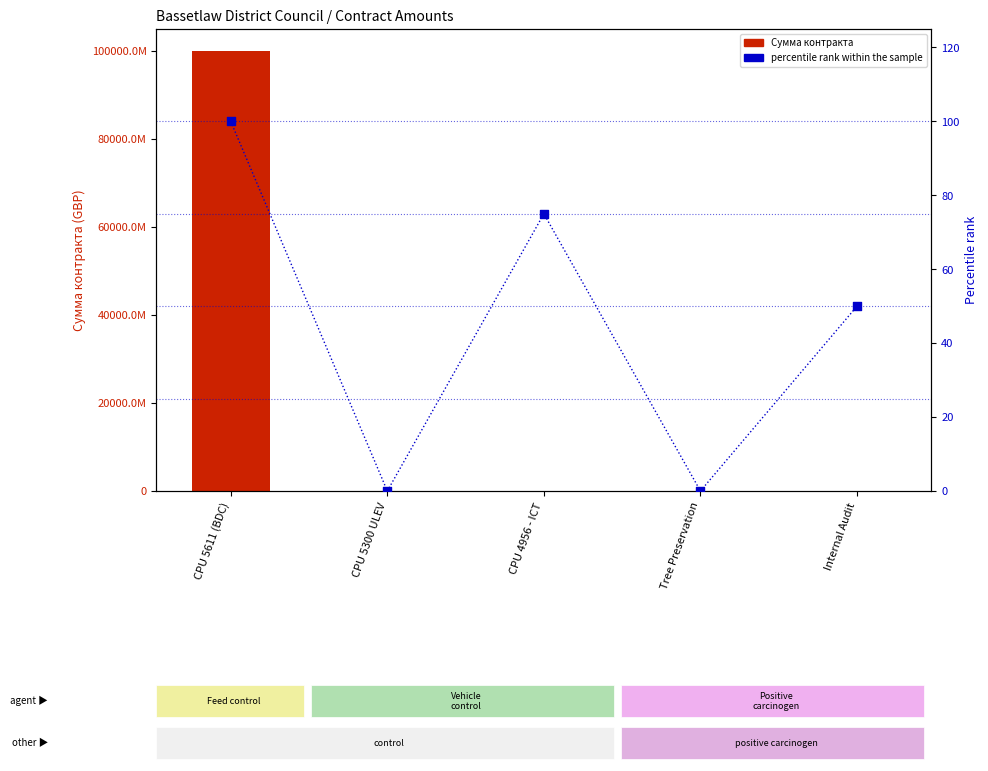

At how many categories does at least one series exceed 33216773648?

1